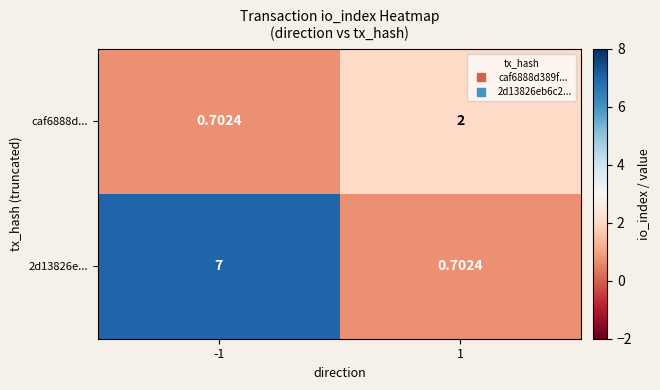

How many categories are shown in the chart?

2